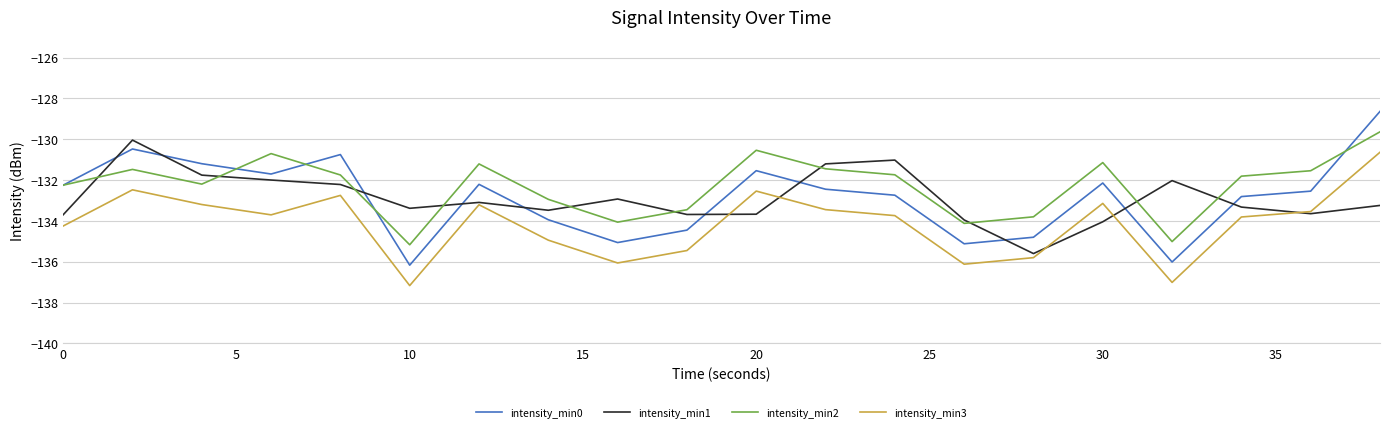

Which series has the widest spread of values?

intensity_min0